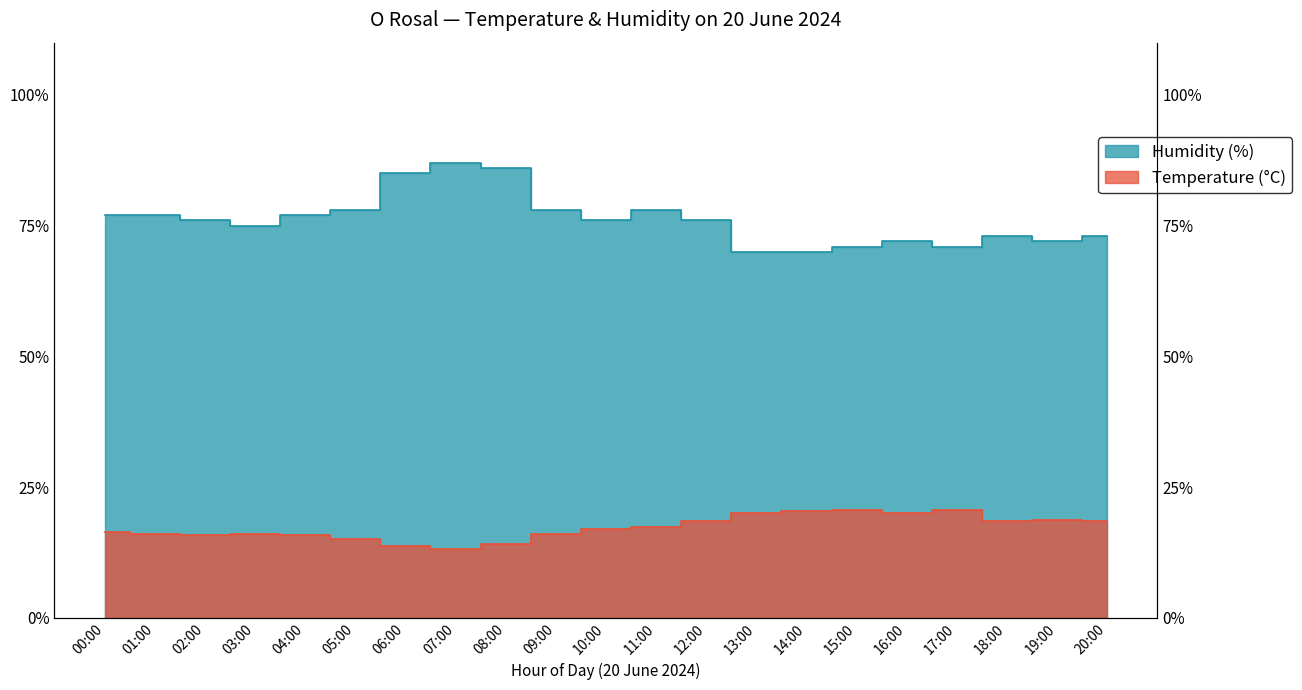

What is the value of the Humidity (%) point at the 13th from the left?

76.0